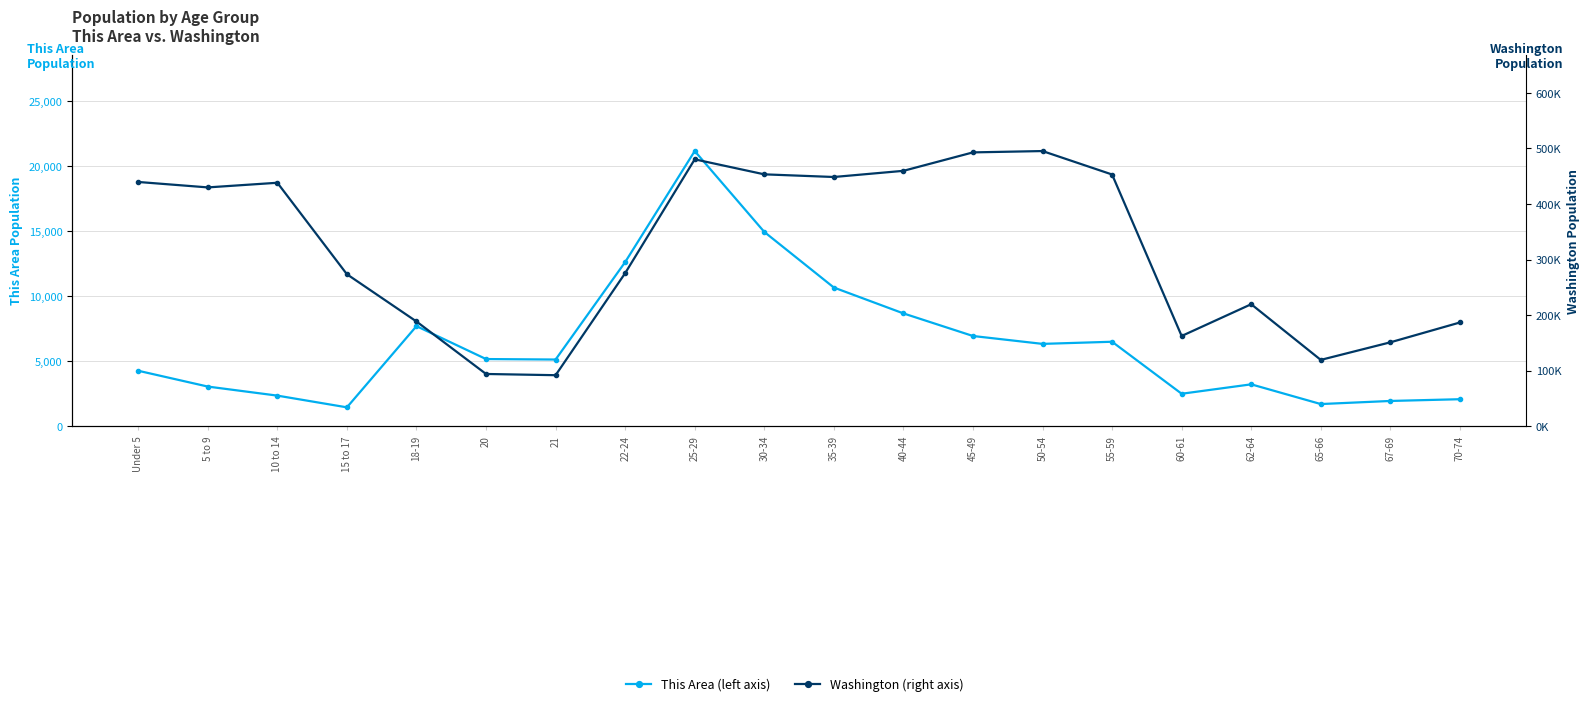

What is the value of the This Area (left axis) point at the 20th from the left?

2078